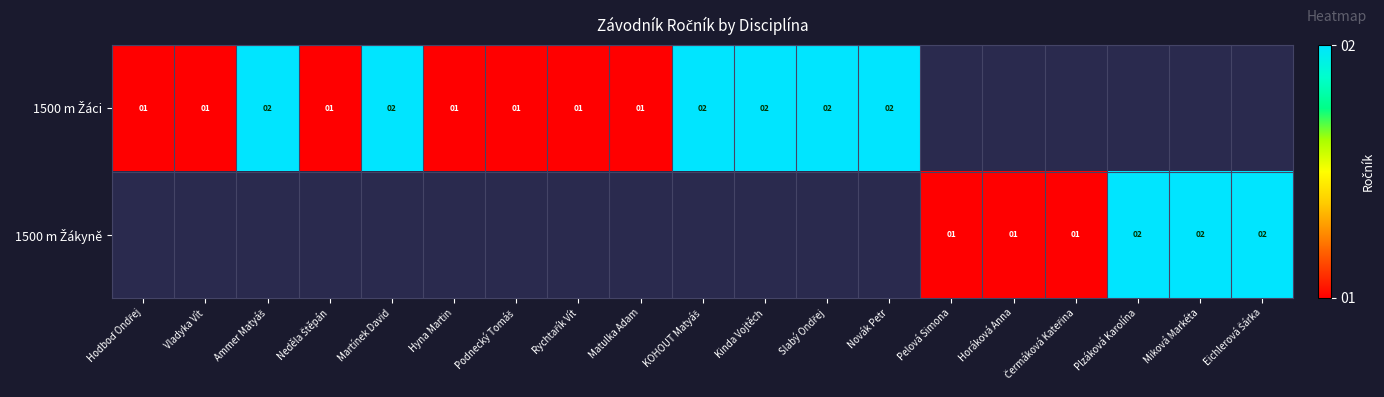

What is the greatest value displayed?

2.0